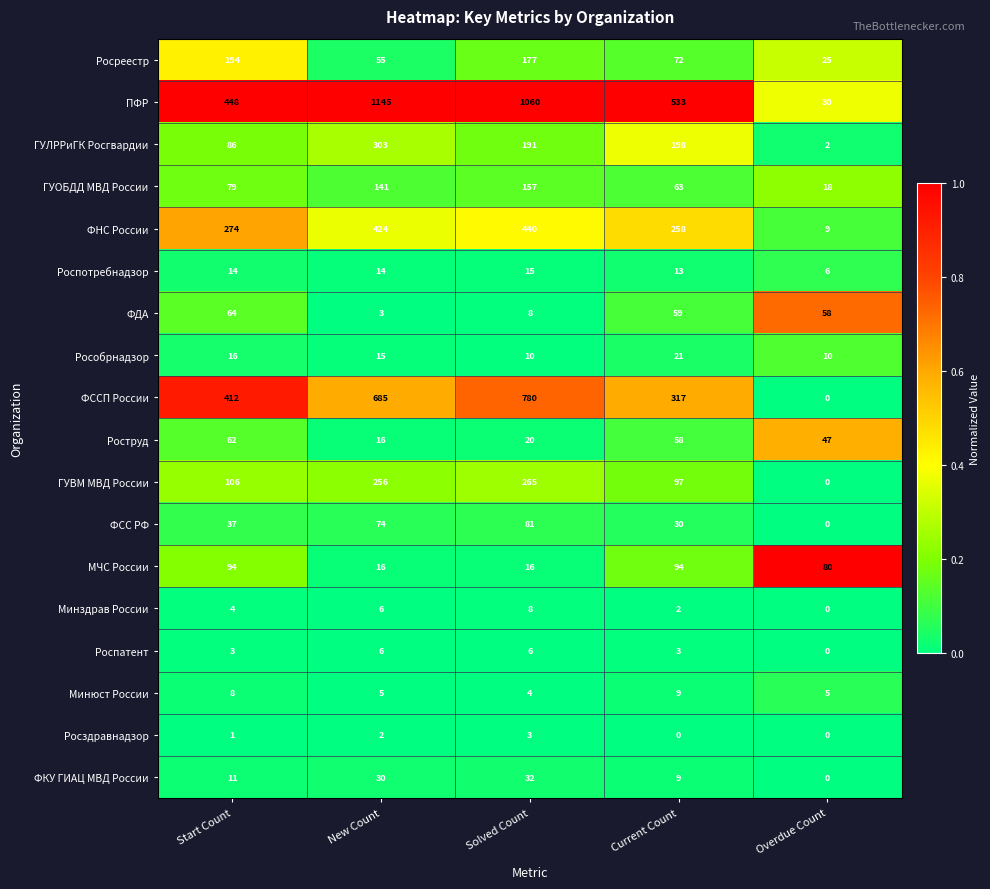

Between New Count and Overdue Count, which series saw the biggest shift?

ПФР